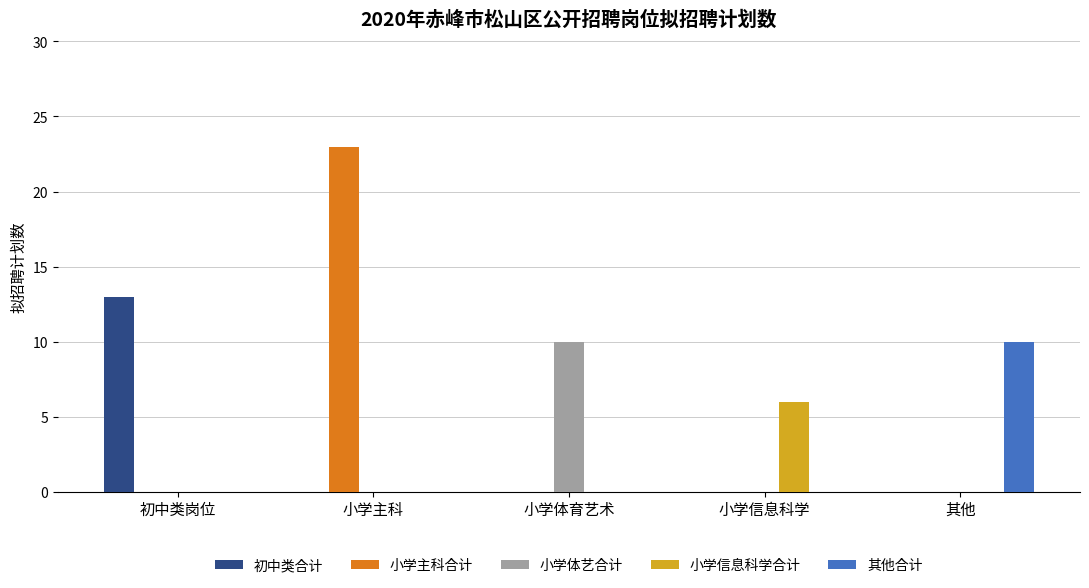

Count the number of categories in the chart.

5